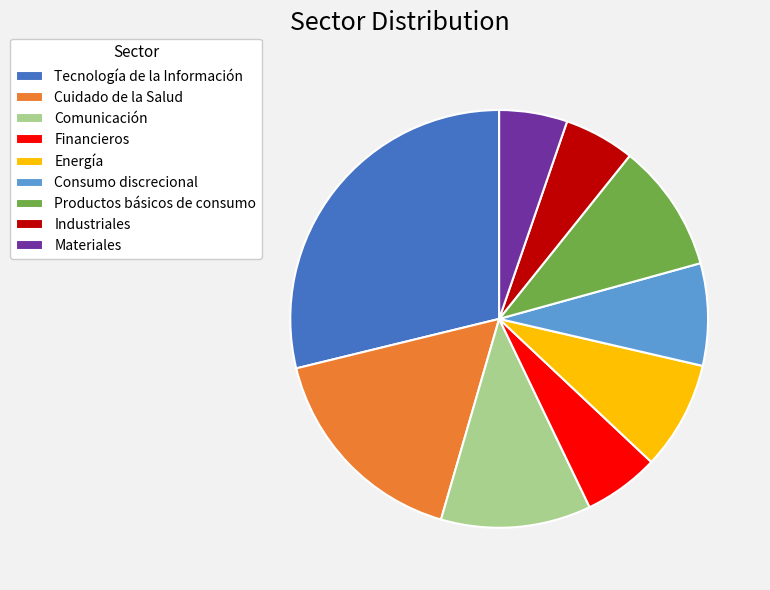

Which category has the biggest portion of the pie?

Tecnología de la Información